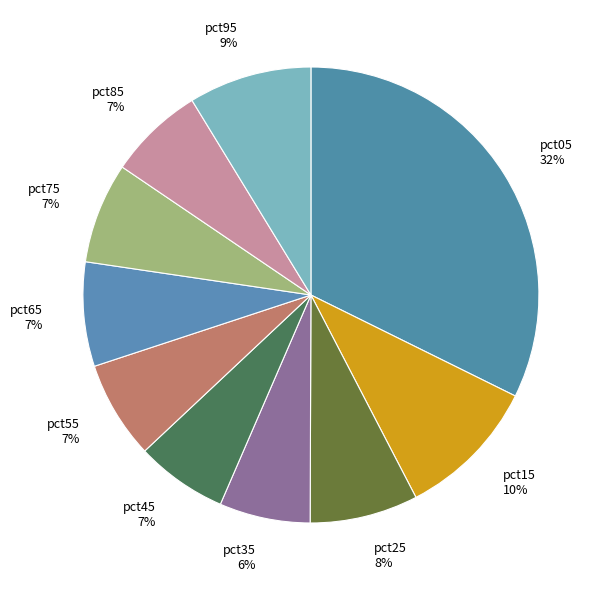

To the nearest percent, what is the average slice percentage?

10%